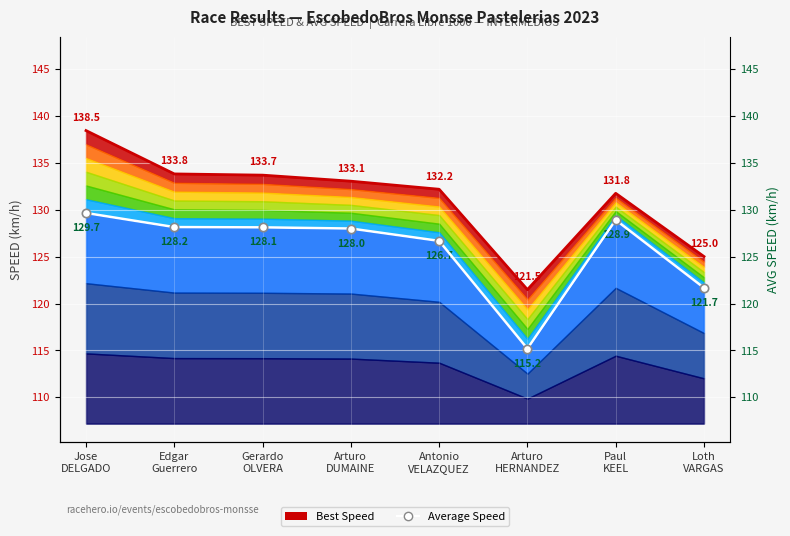

Is it true that Average Speed equals 221.5 at Gerardo
OLVERA?

False